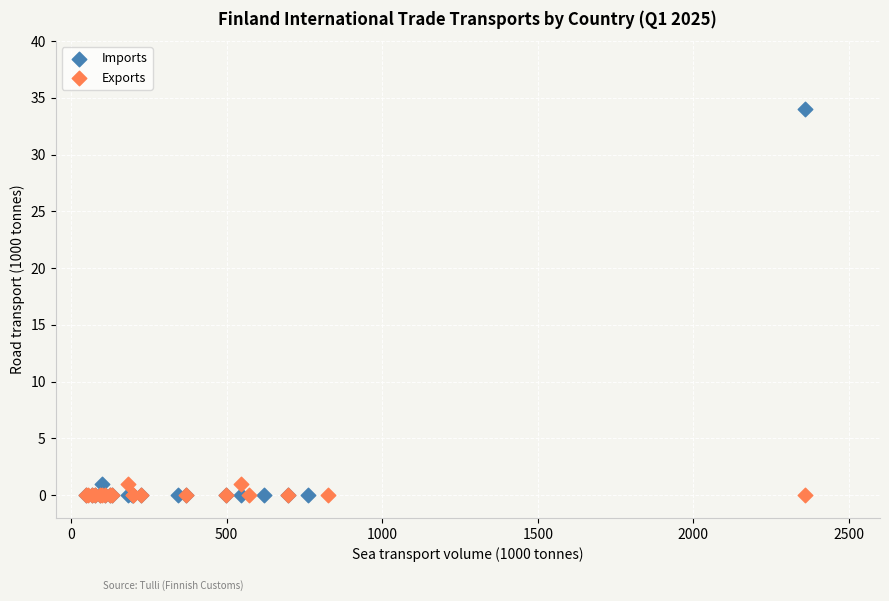

What are all the series names shown in the legend?

Imports, Exports